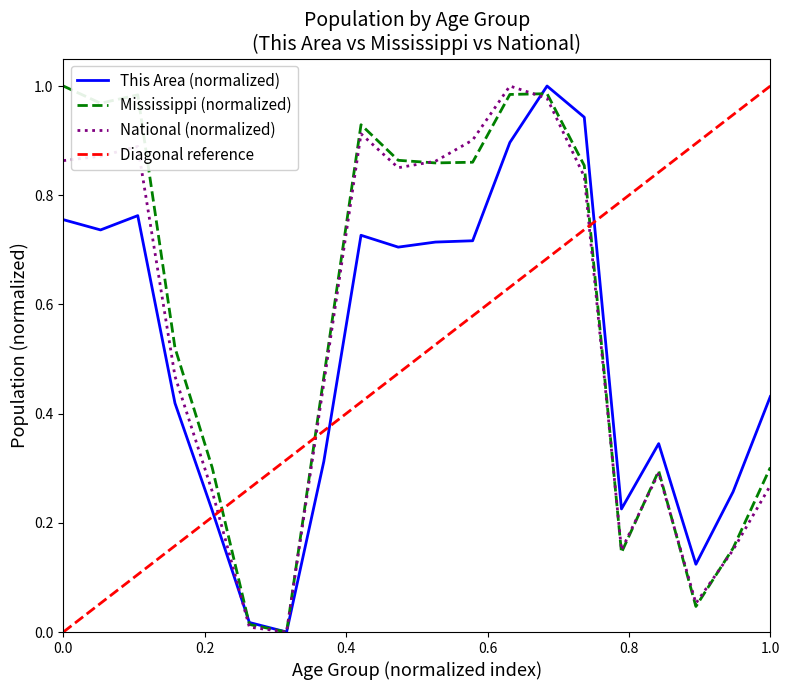

How many values in Mississippi are above zero?

19